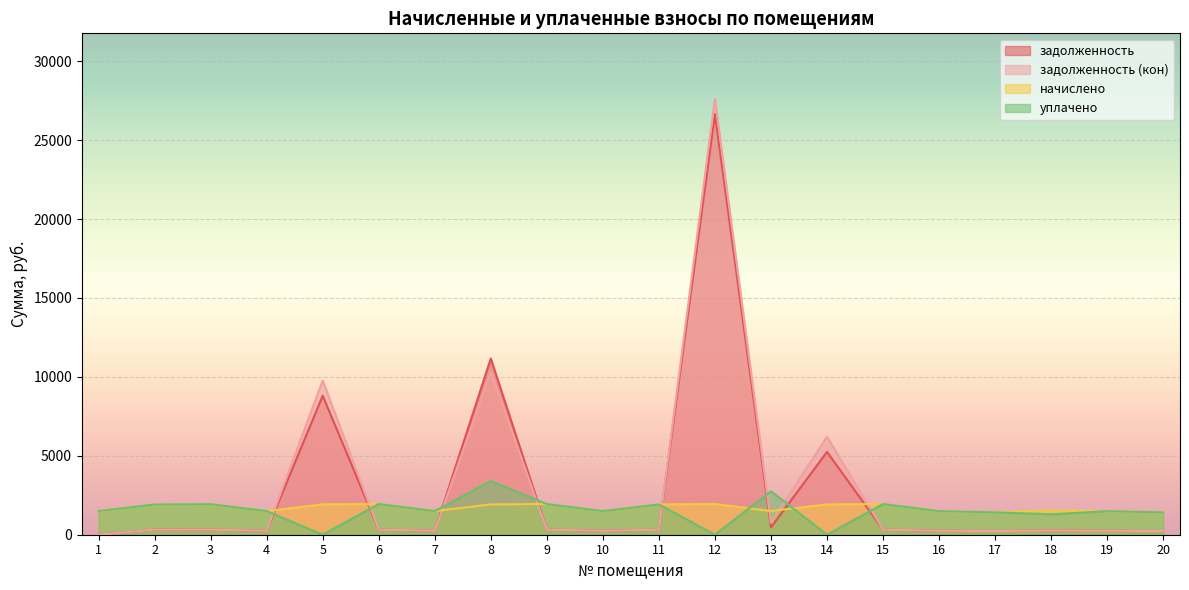

Reading left to right, list all the values displayed in this chart.

задолженность: 0.0	319.1	322.2	249.6	8808.4	324.4	249.6	11167.8	324.4	249.6	319.9	26650.6	459.8	5246.6	324.4	249.1	236.4	258.6	248.6	235.8
задолженность (кон): 0.0	319.1	322.2	249.6	9770.4	324.4	249.6	10328.2	324.4	249.6	320.1	27623.7	750.5	6206.9	324.4	249.1	236.4	258.6	248.6	235.8
начислено: 1494.6	1914.4	1933.4	1497.8	1923.9	1946.2	1497.8	1920.7	1946.2	1497.8	1920.7	1946.2	1501.0	1920.7	1946.2	1494.6	1418.3	1551.8	1491.4	1415.1
уплачено: 1503.0	1914.4	1933.4	1497.8	0.0	1946.2	1497.8	3400.0	1946.2	1497.8	1920.5	0.0	2755.1	0.0	1946.2	1494.6	1418.3	1293.2	1491.4	1415.1